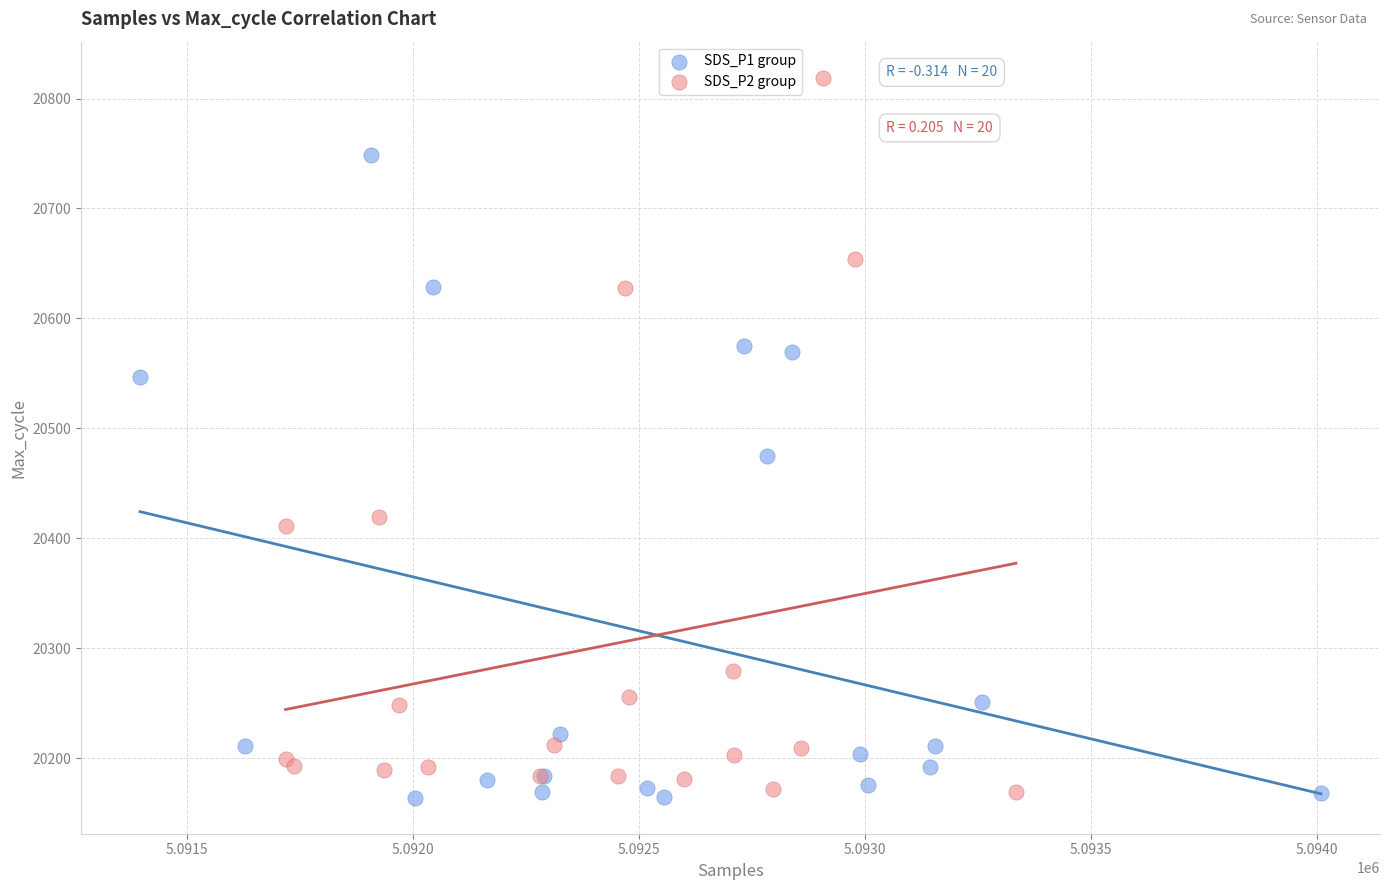

What are all the series names shown in the legend?

SDS_P1 group, SDS_P2 group